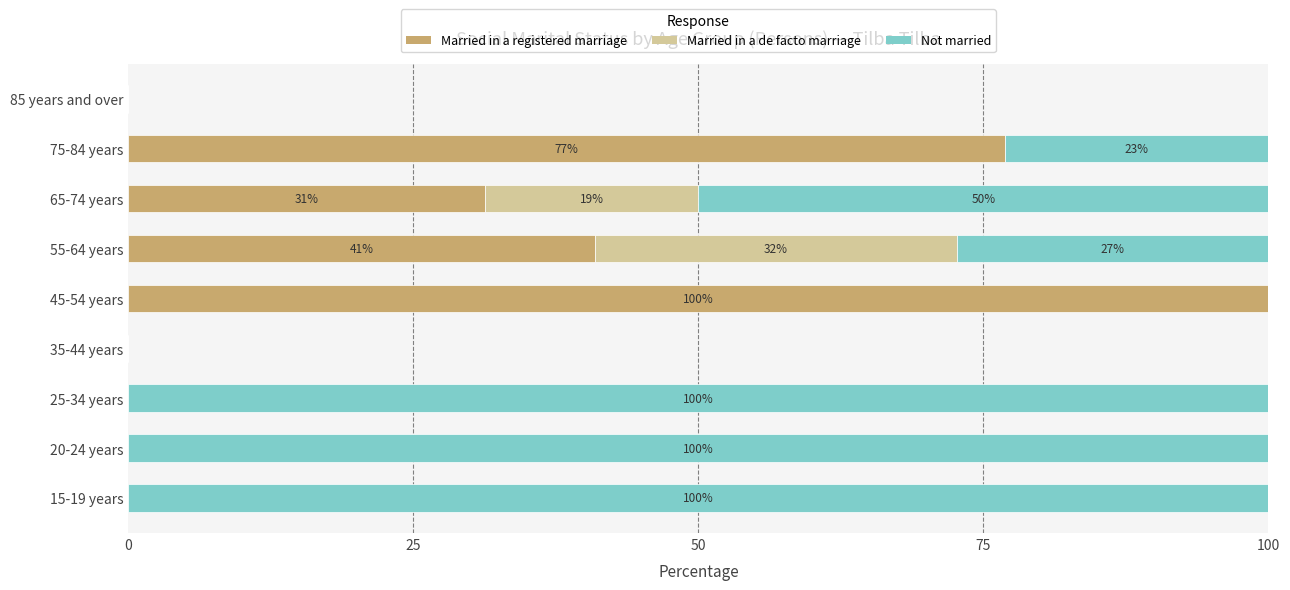

The Married in a registered marriage series shows 0.0 at 15-19 years. True or false?

True